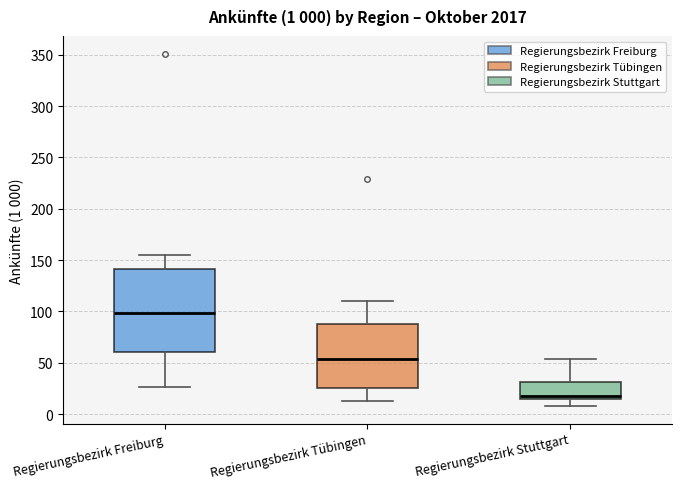

Which box's median line is the highest?

Regierungsbezirk Freiburg